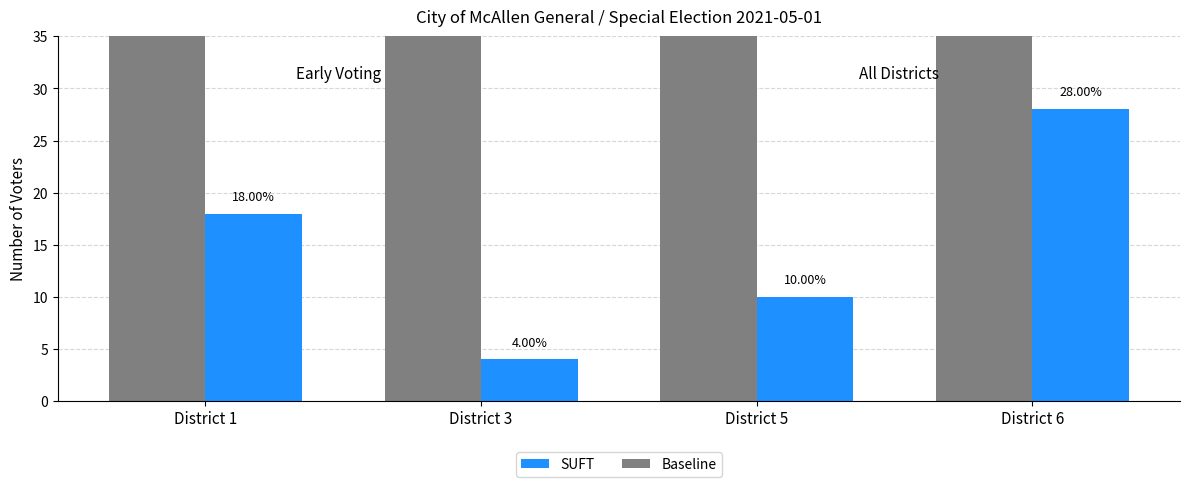

What is the greatest value displayed?

100